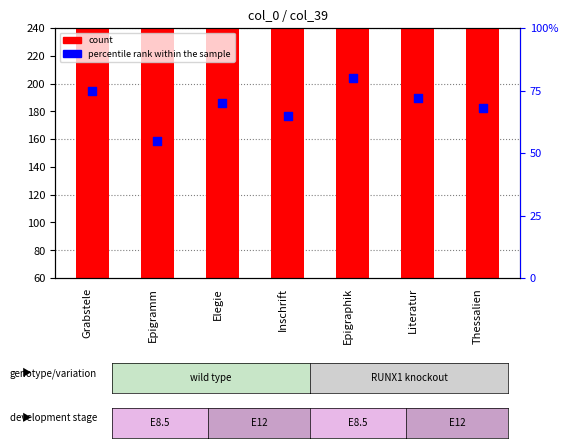

Which series has the widest spread of Y values?

percentile rank within the sample